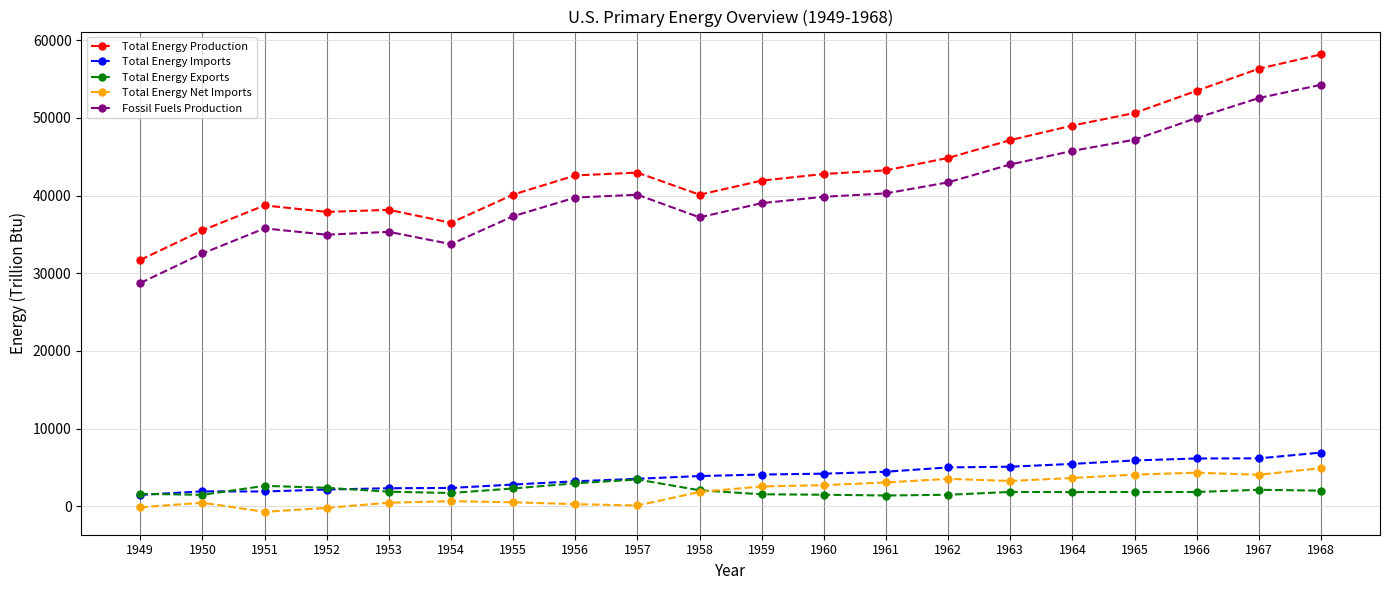

Does the chart have visible grid lines?

Yes